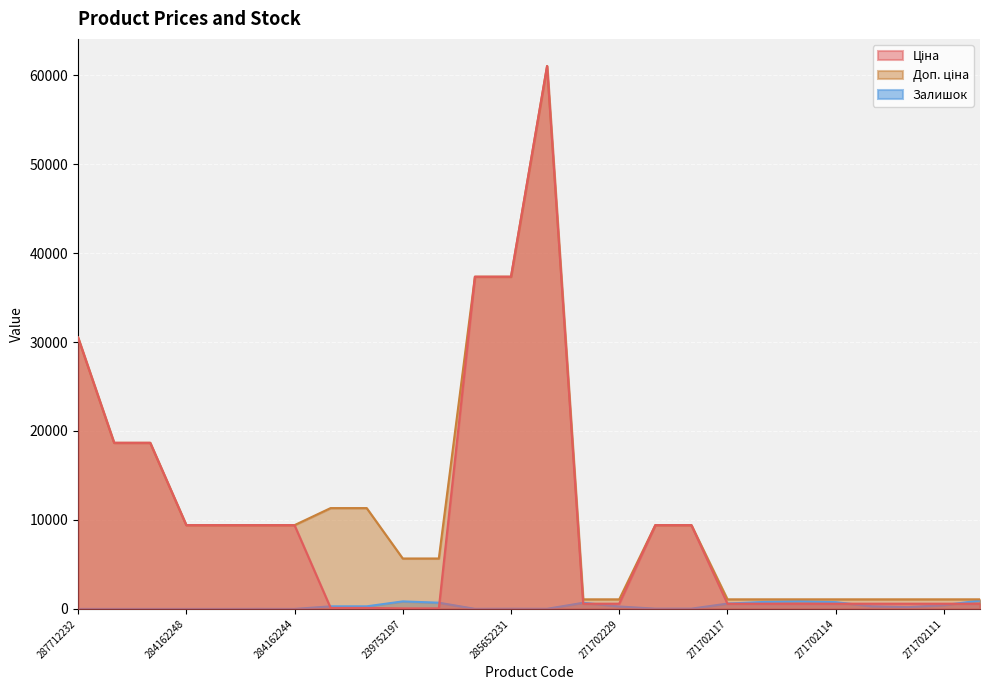

At how many categories does at least one series exceed 60514?

1